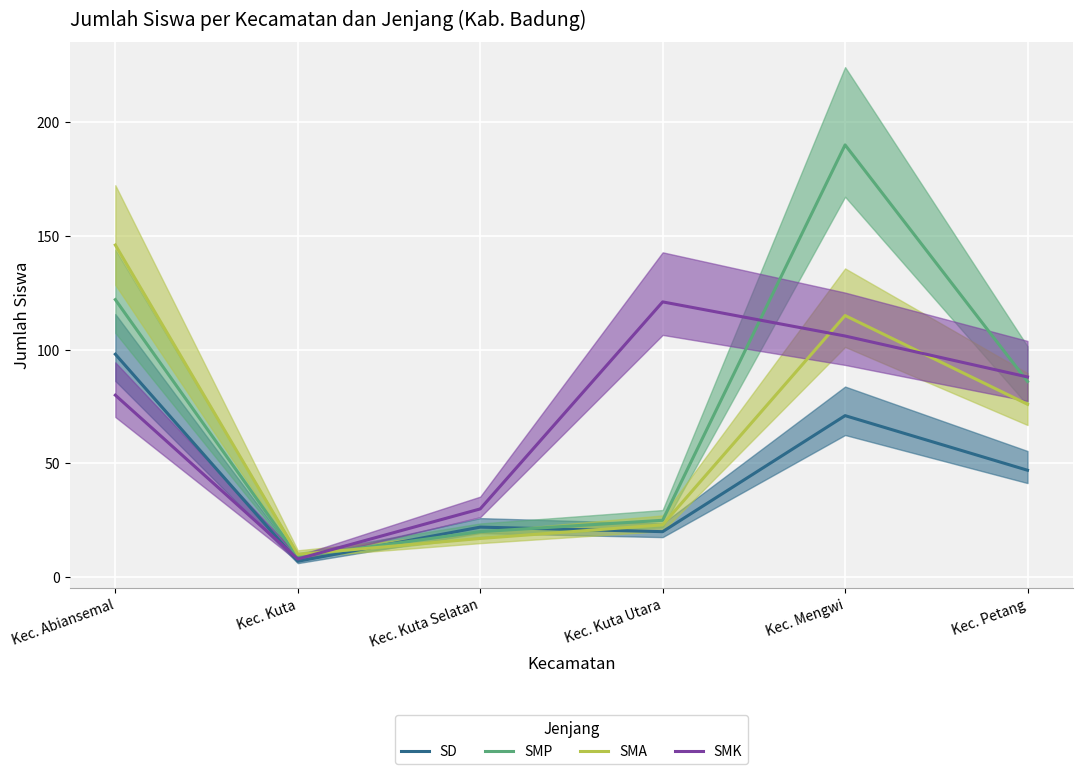

Count the number of categories in the chart.

6